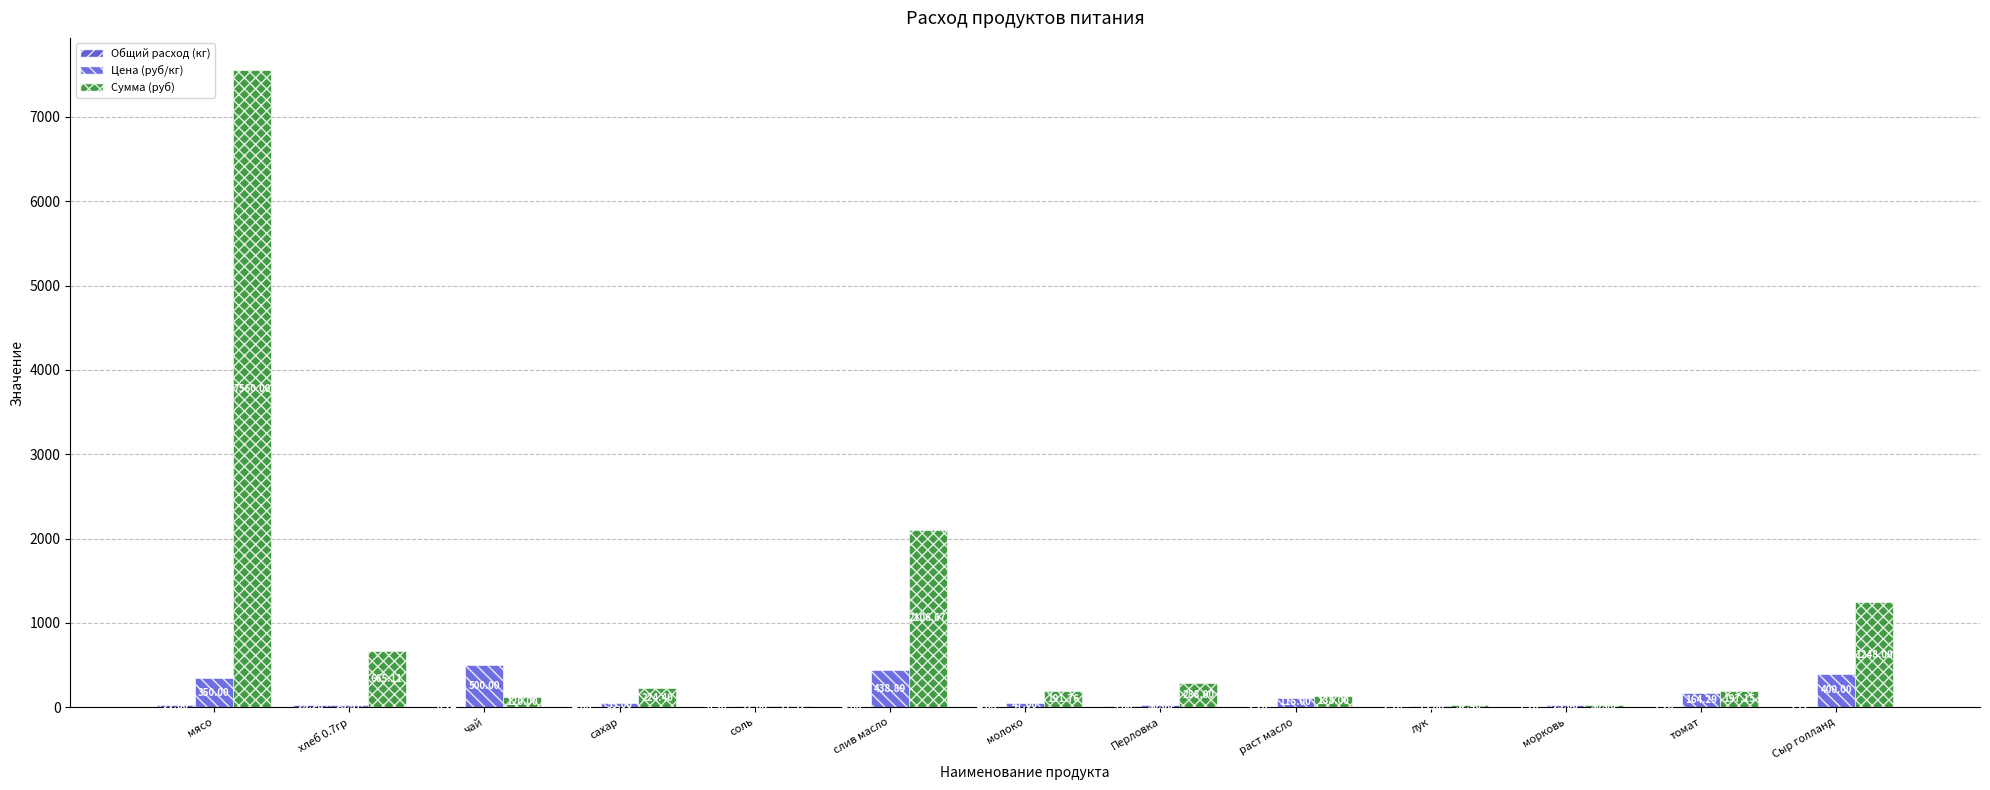

Is it true that Общий расход (кг) equals 36.7 at хлеб 0.7гр?

False